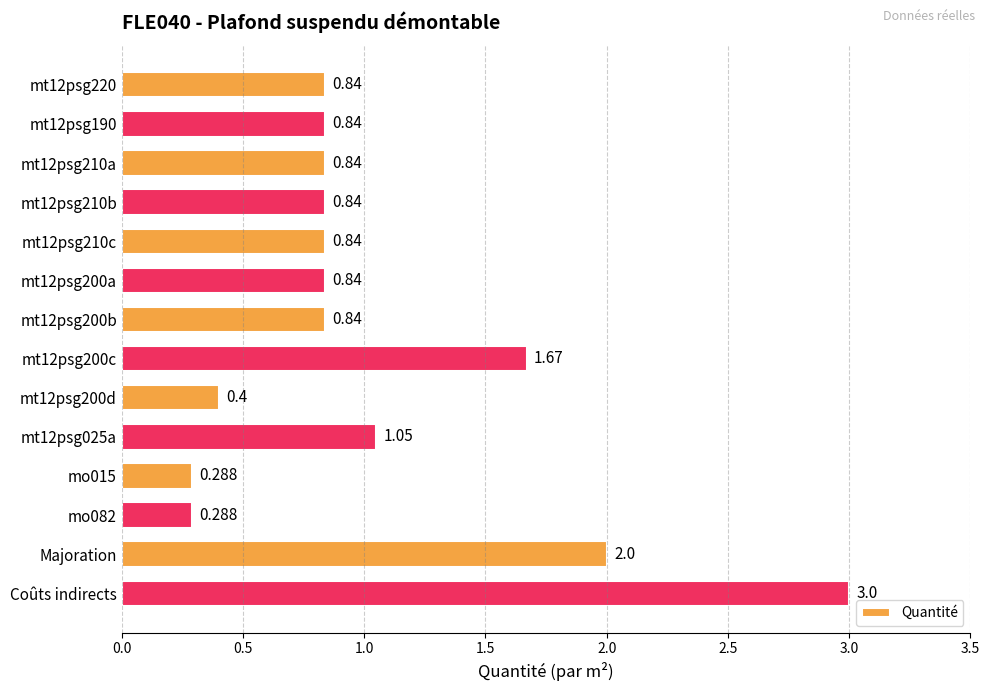

What is the average value?

1.0